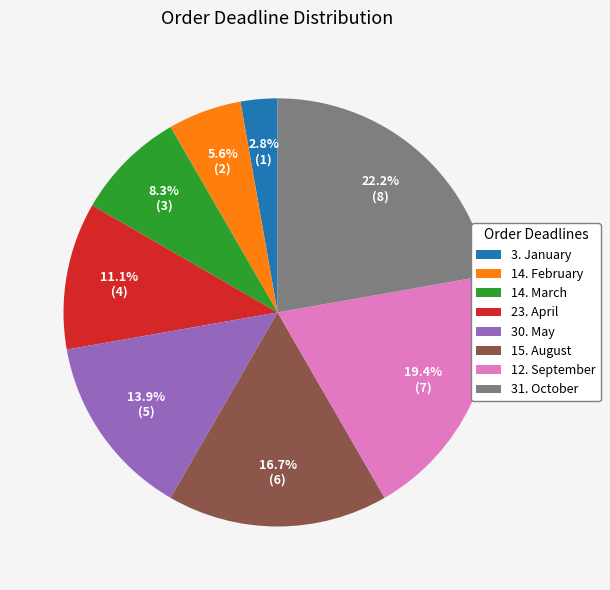

Which category has the smallest portion of the pie?

3. January